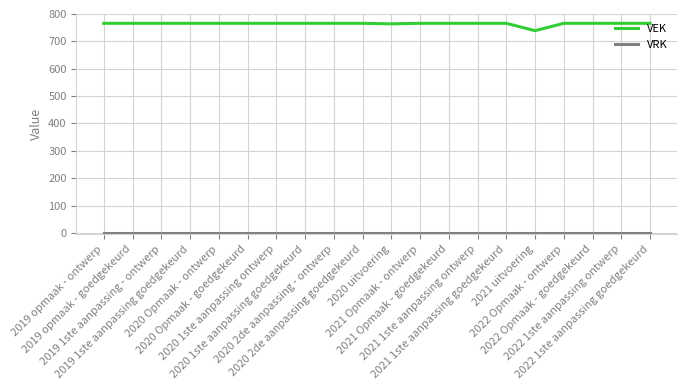

Which series has the widest spread of values?

VEK